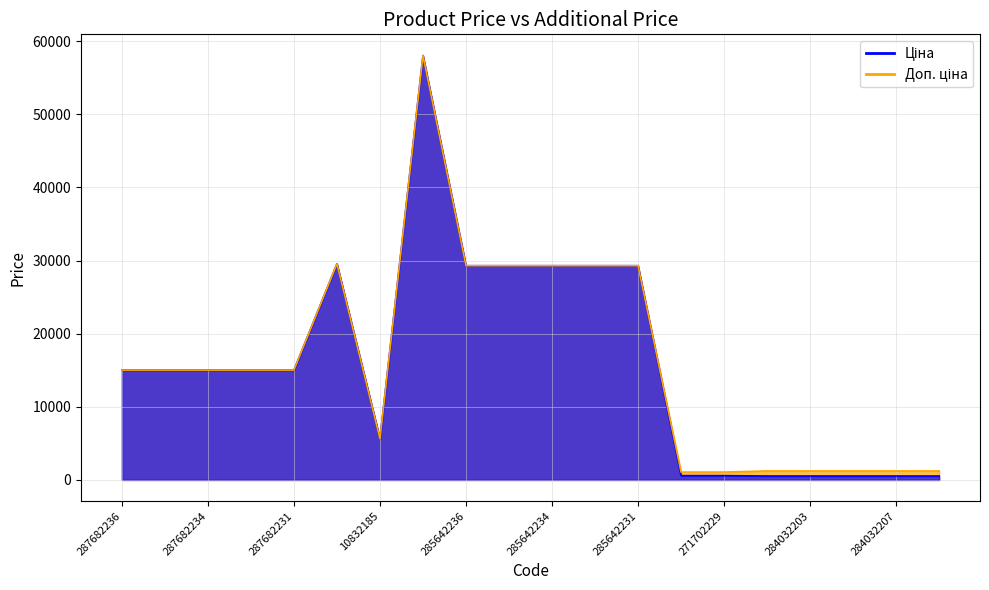

What is the greatest value displayed?

58037.0